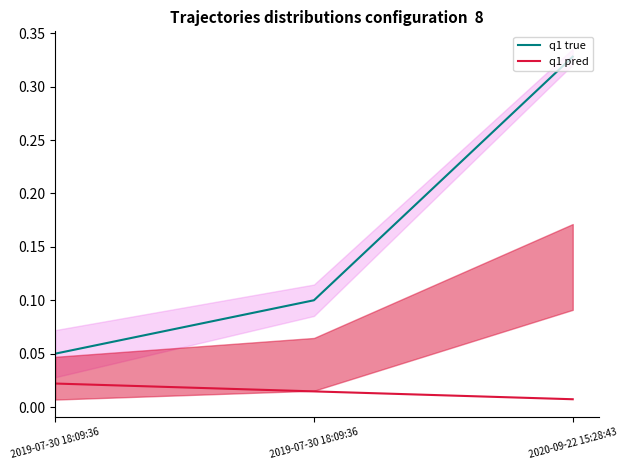

The value of q1 pred at 2020-09-22 15:28:43 is 0.0. True or false?

True